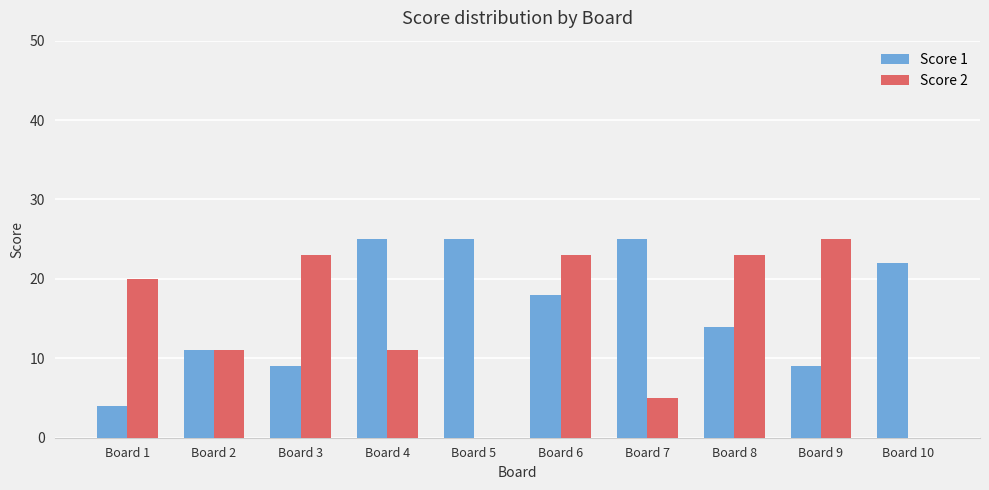

Which series has the widest spread of values?

Score 2